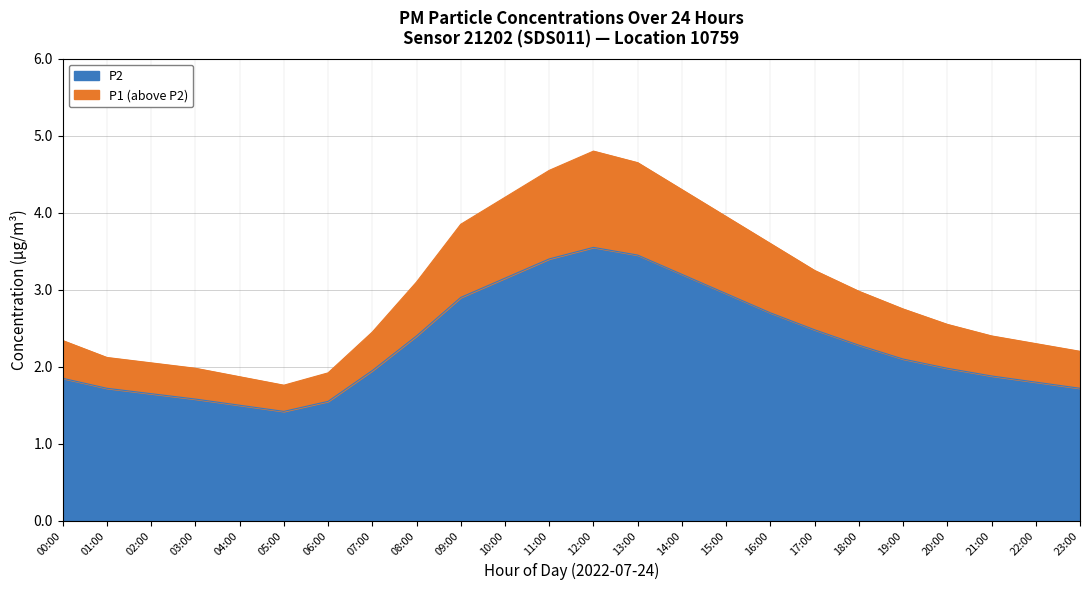

At which label does P2 first exceed 2?

08:00